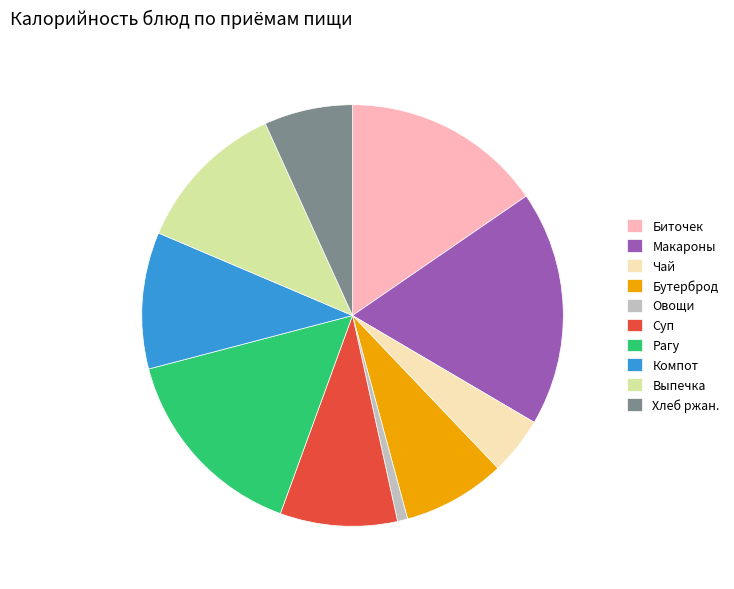

Is it true that Рагу is 15% of the pie?

True